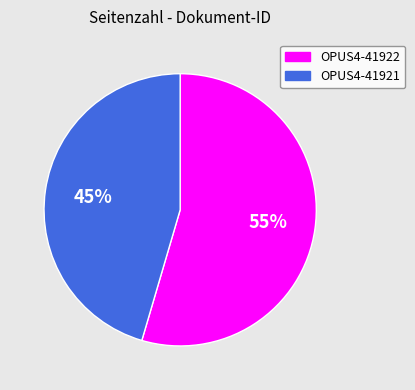

How many segments does this pie chart have?

2